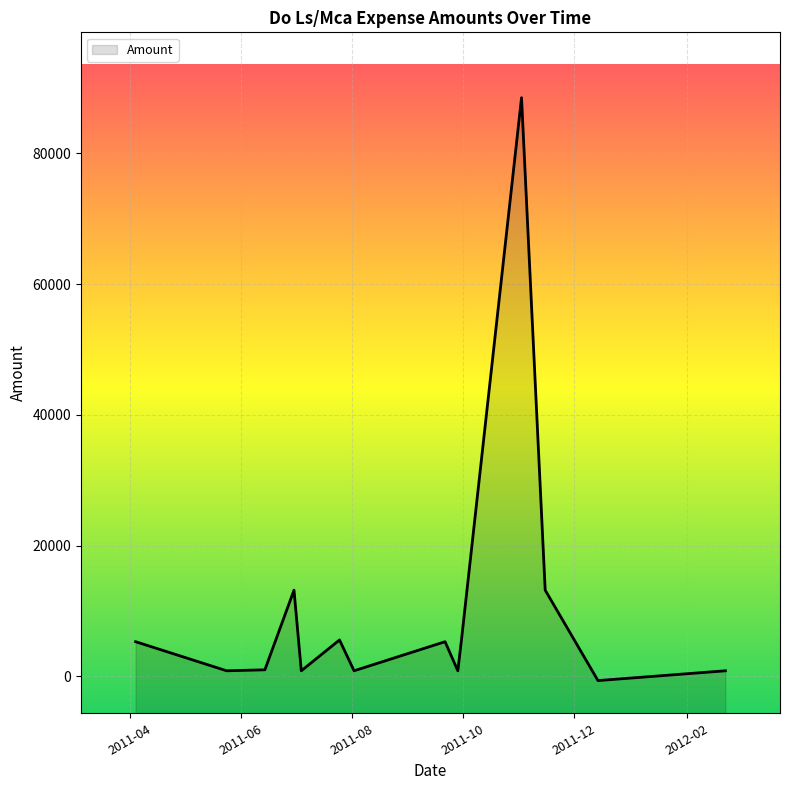

What position from the right is 2011-04-04?

14